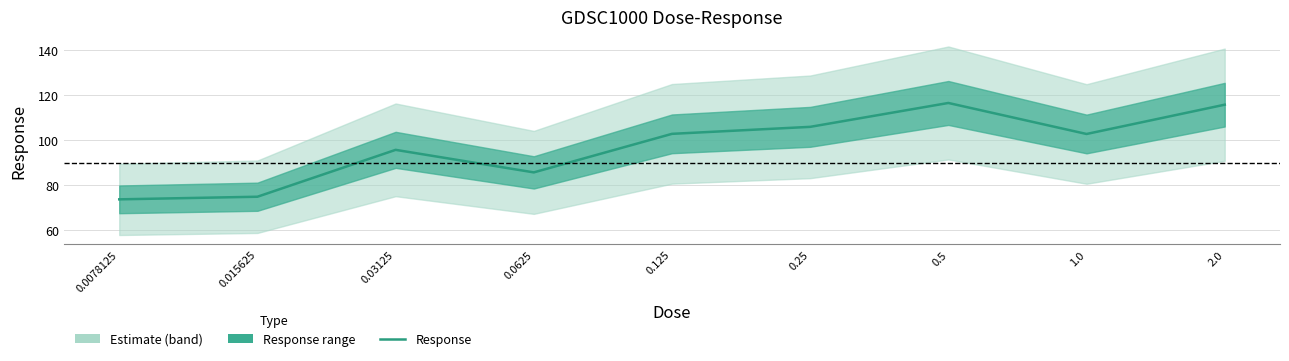

Which category has the highest value across all series?

0.5